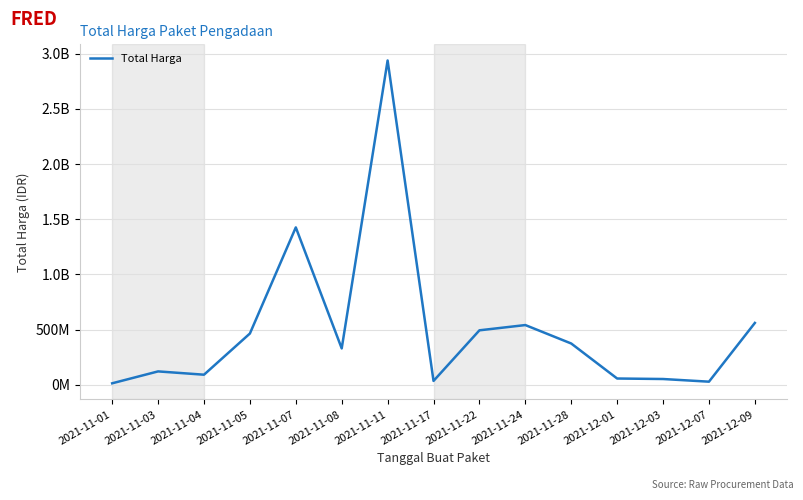

Is this an area chart (filled region under the line)?

No